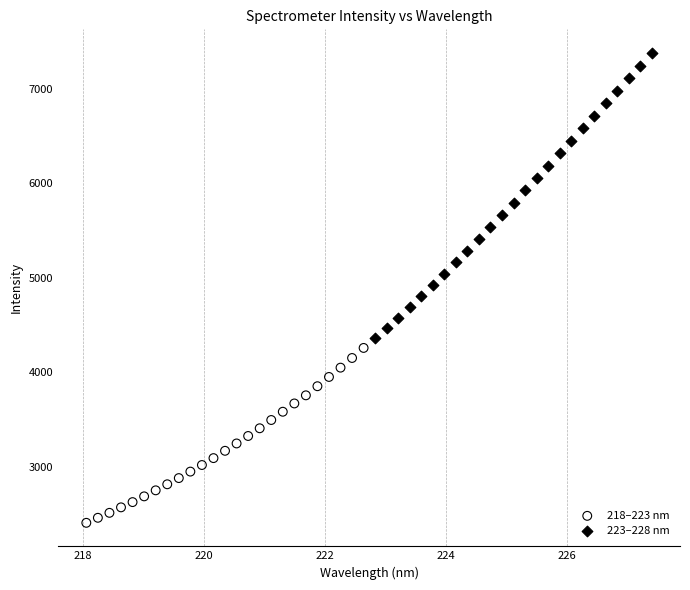

Which series has the largest Y range (max minus min)?

223–228 nm